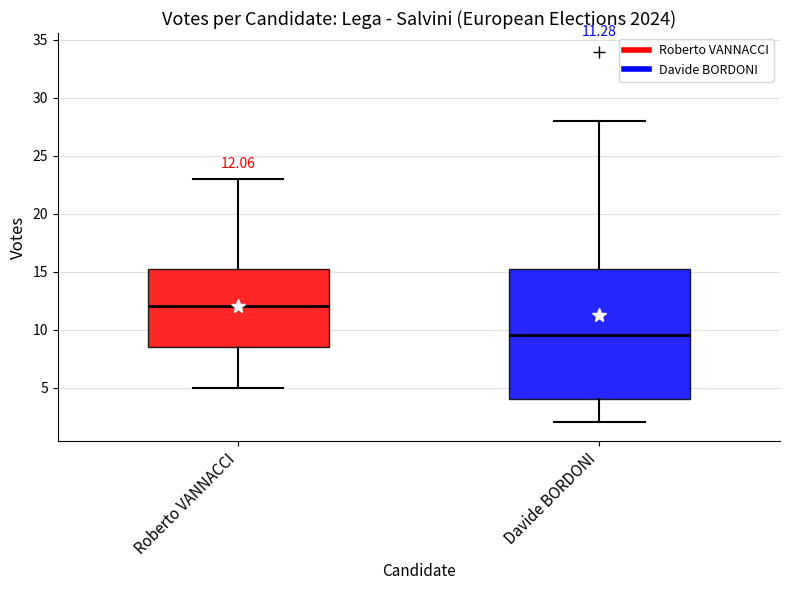

Which box has the lowest median line?

Davide BORDONI